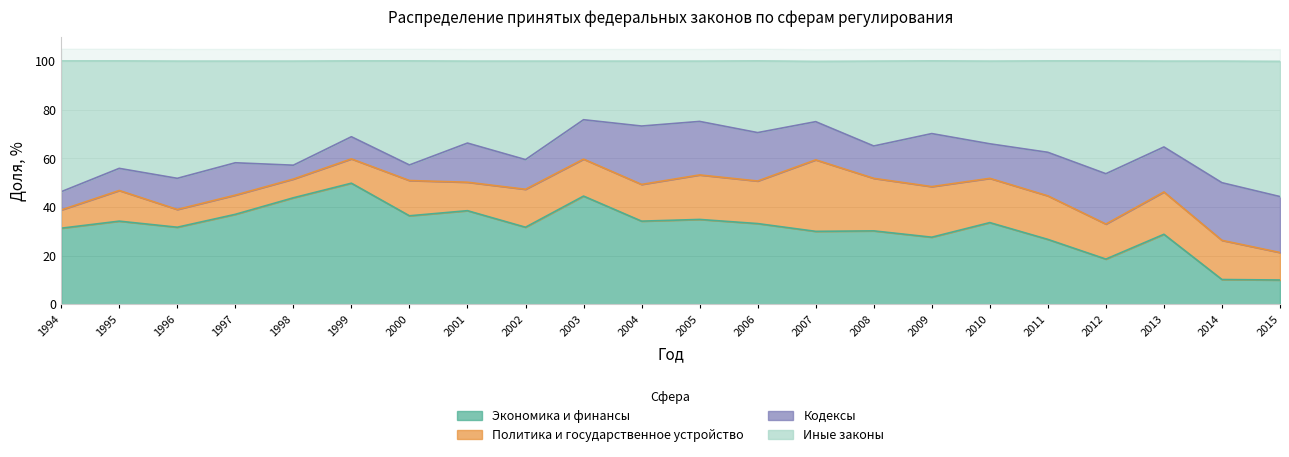

Rank the categories by Экономика и финансы value from highest to lowest.

1999, 2003, 1998, 2001, 1997, 2000, 2005, 1995, 2004, 2010, 2006, 1996, 2002, 1994, 2008, 2007, 2013, 2009, 2011, 2012, 2014, 2015